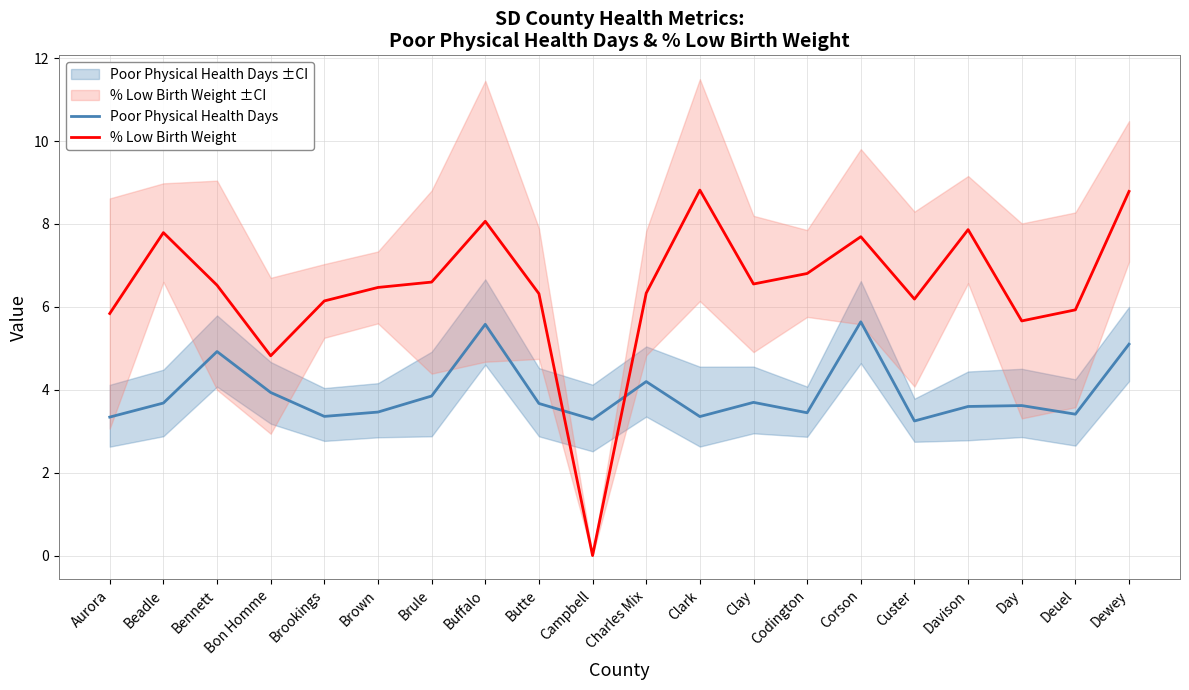

True or false: Poor Physical Health Days has a value of 3.6 at Davison.

True